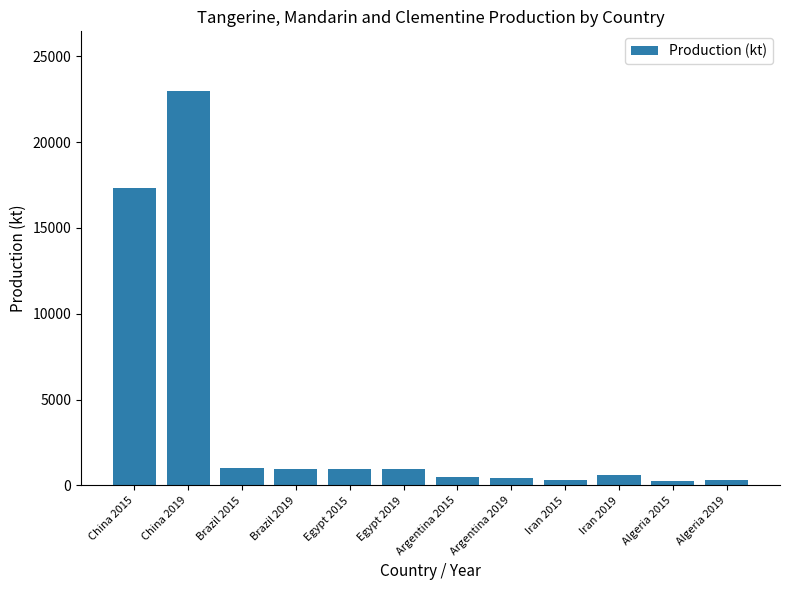

What is the change in value from China 2019 to Brazil 2015?

-21986.9